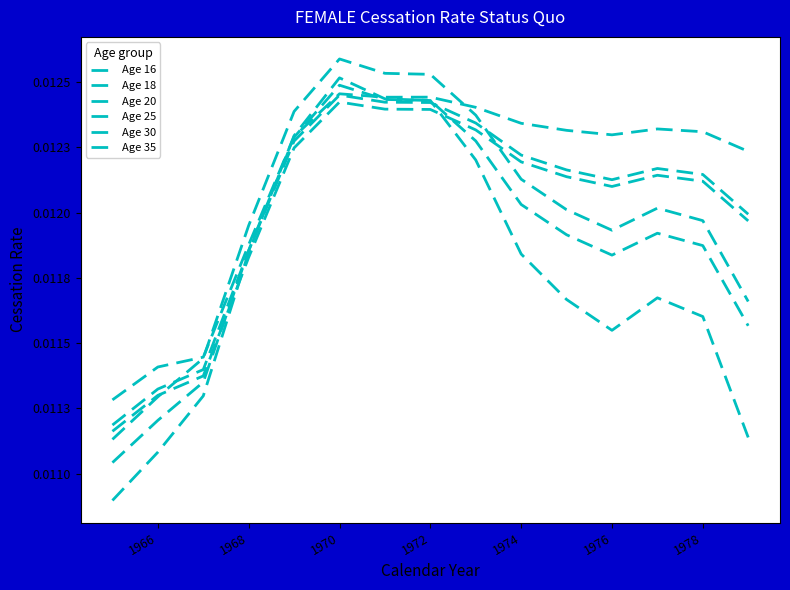

How many interior local valleys does the Age 35 series have?

2